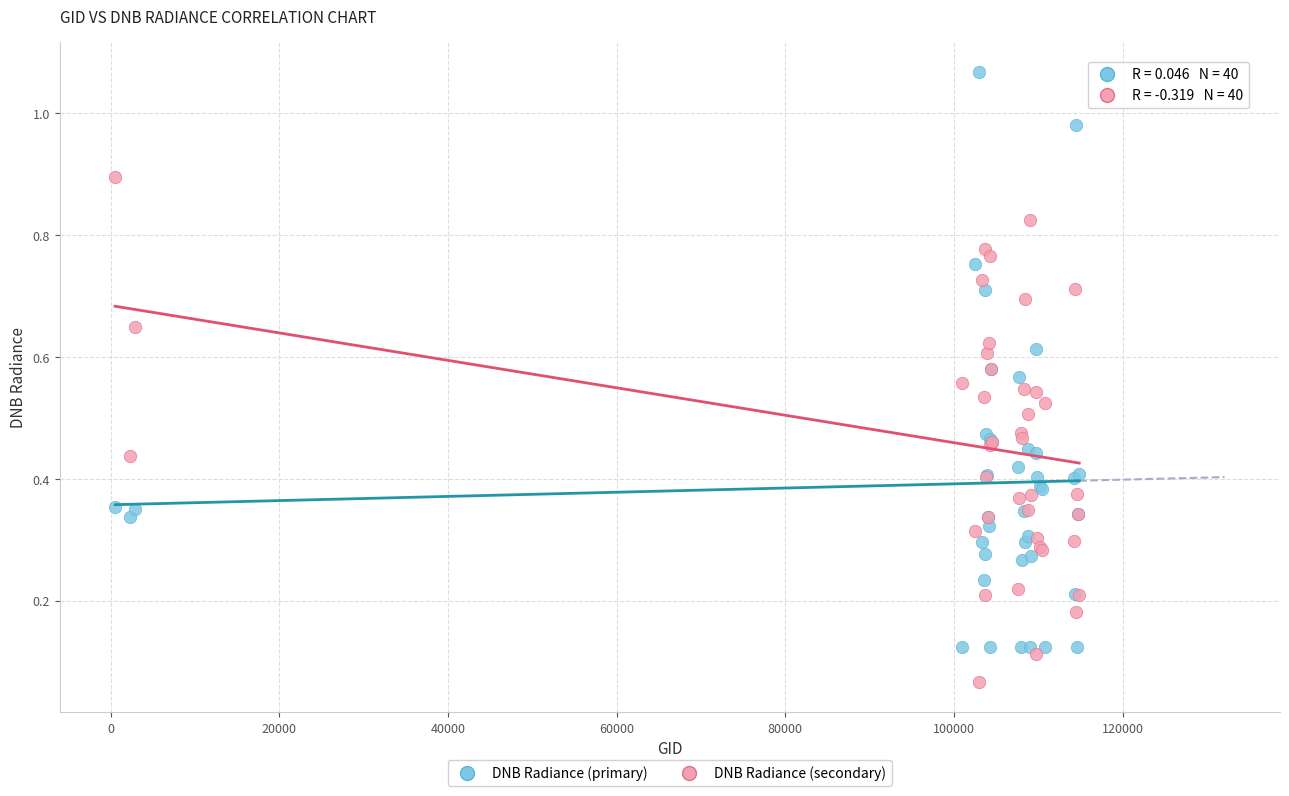

Which series has the largest Y range (max minus min)?

DNB Radiance (primary)